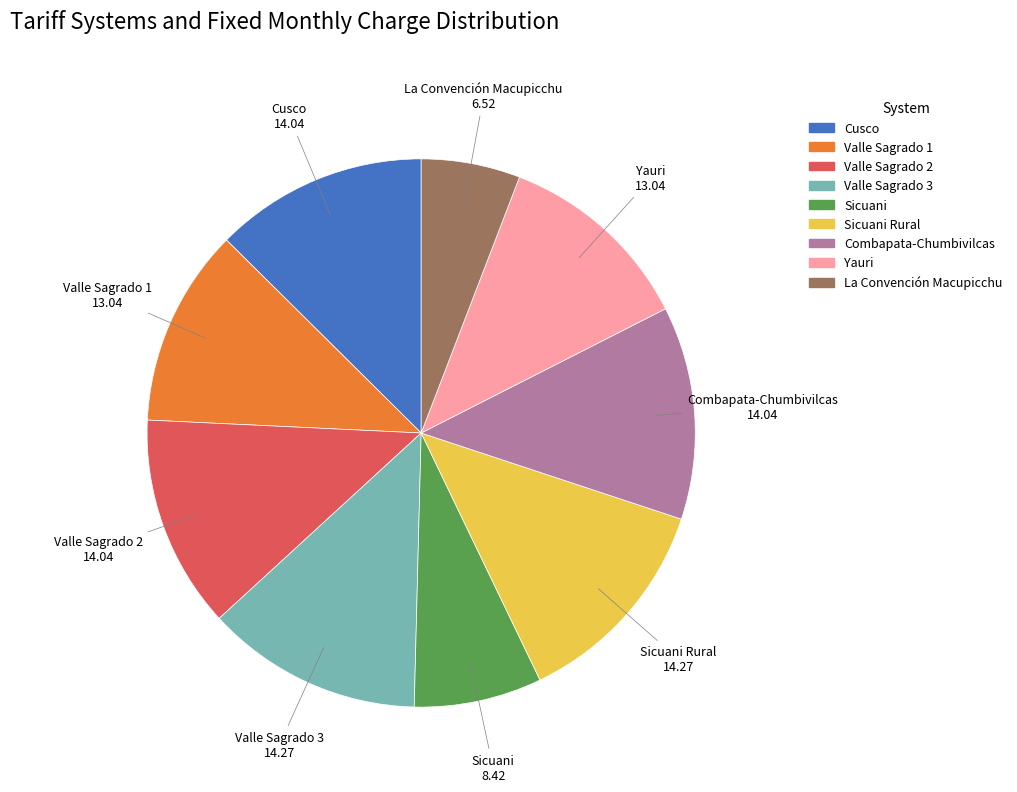

Does Valle Sagrado 1 account for over 50% of the chart?

No